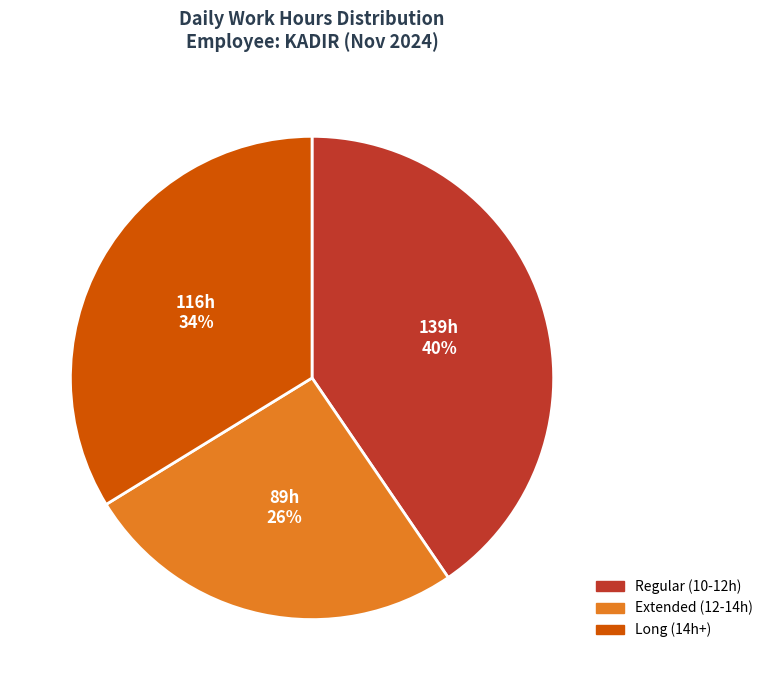

How many slices are in this pie chart?

3